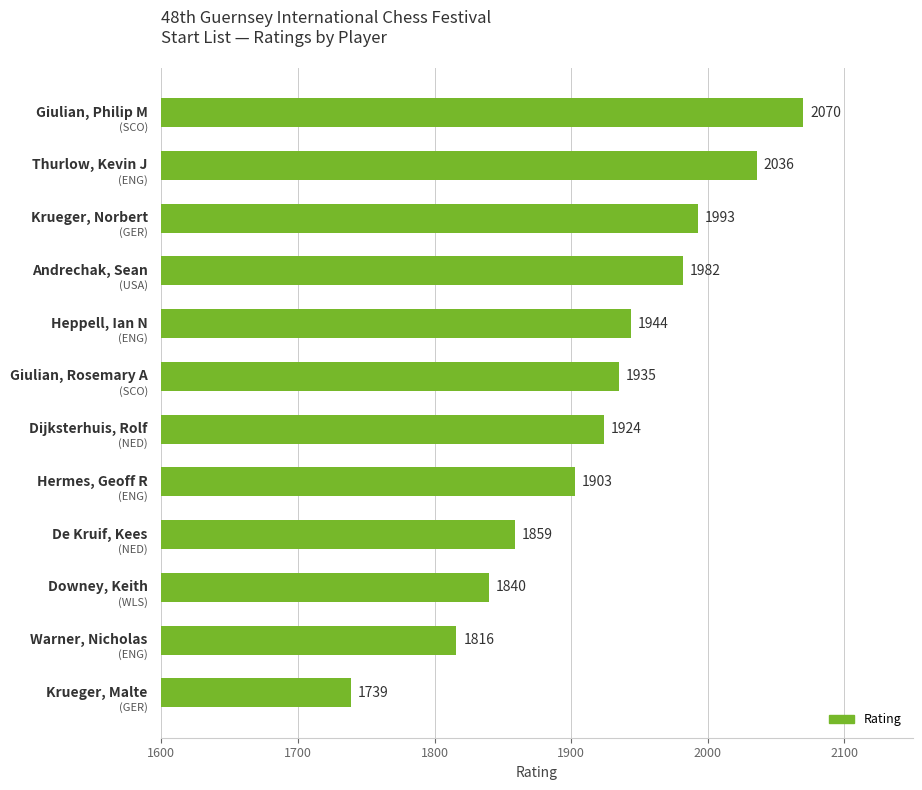

What is the maximum value shown in the chart?

2070